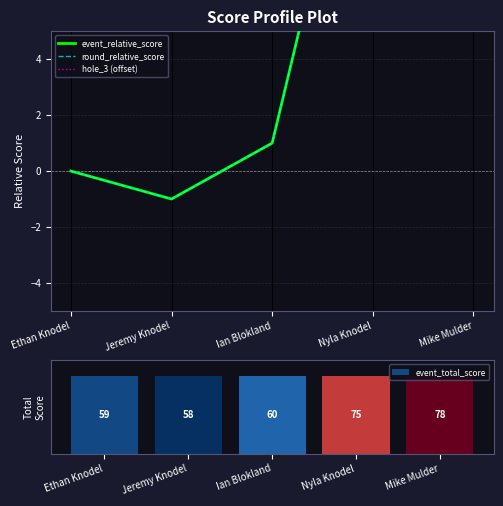

How many positive values does the event_relative_score series have?

3